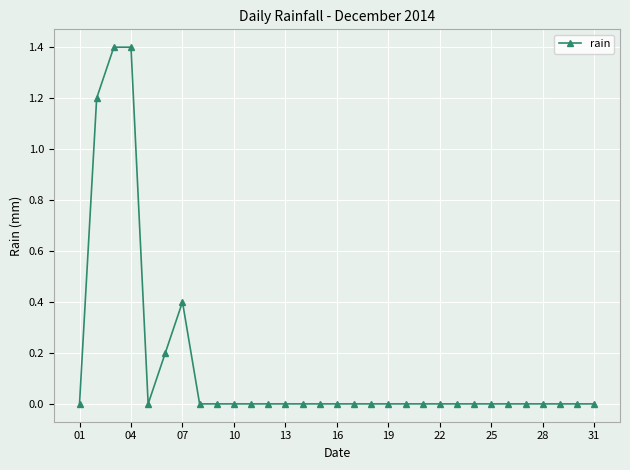

What is the greatest value displayed?

1.4